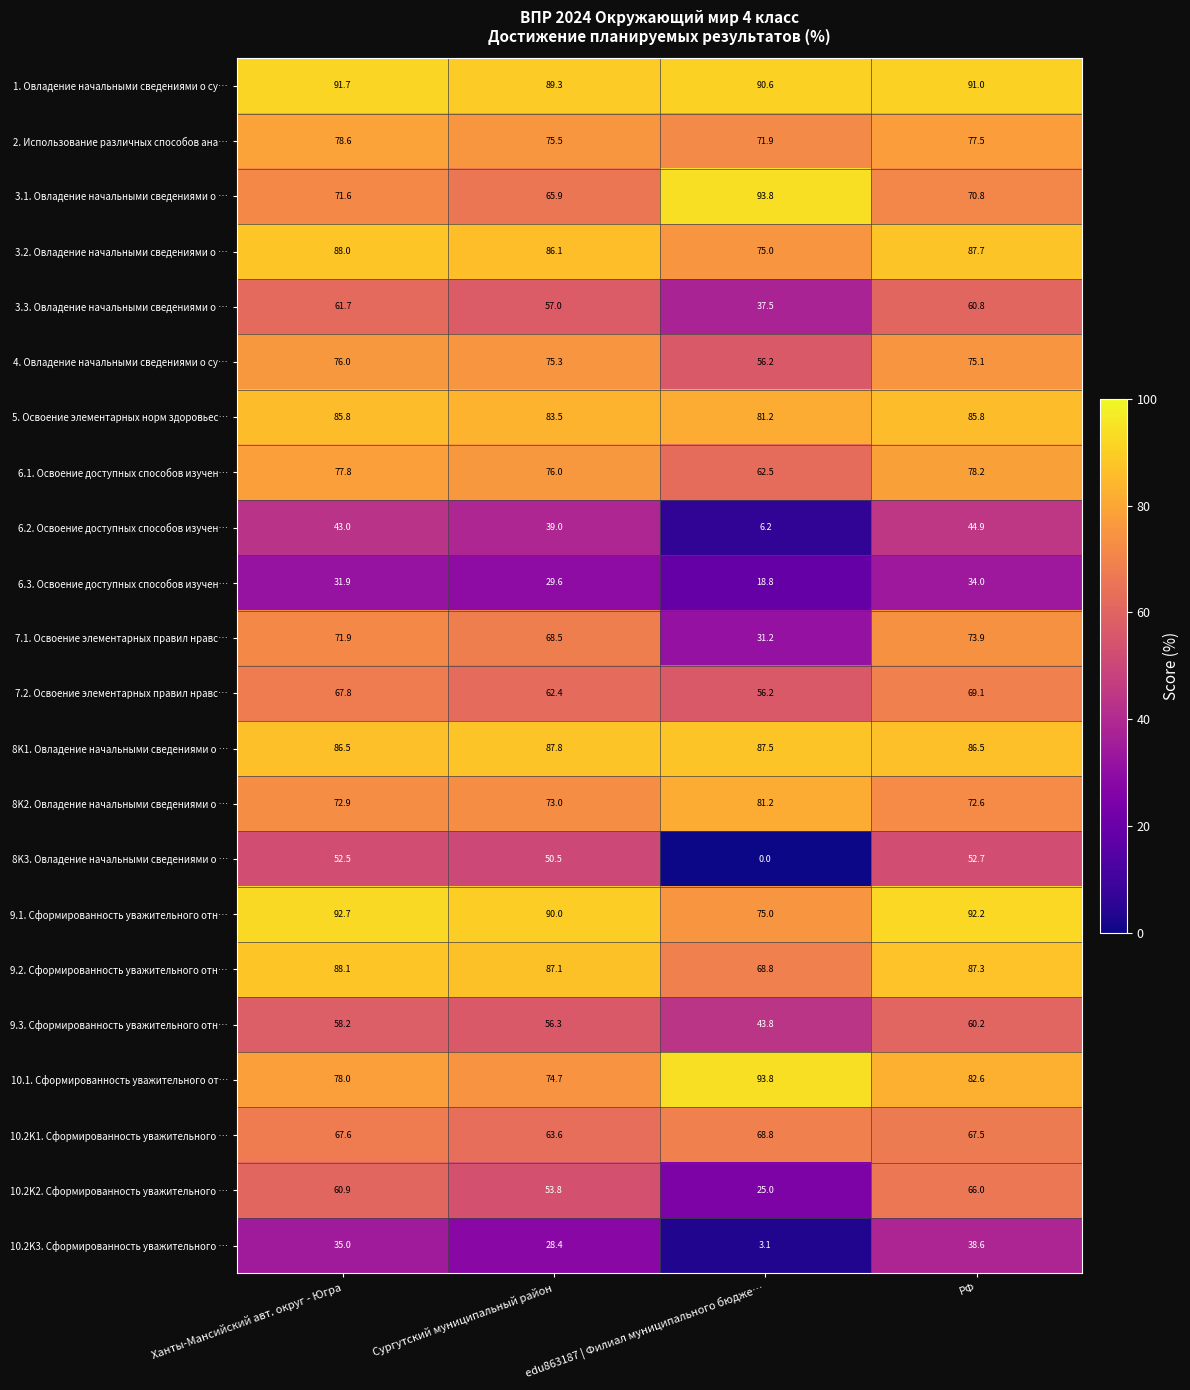

Count the number of data series in this chart.

22